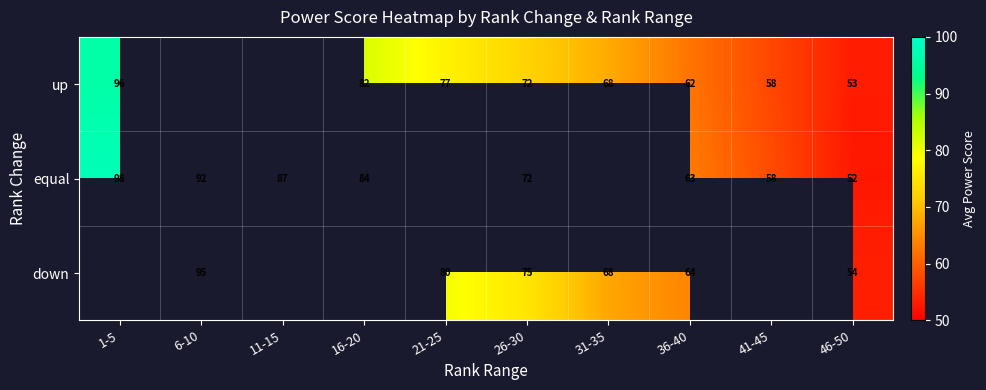

The value of down at 6-10 is 95. True or false?

True